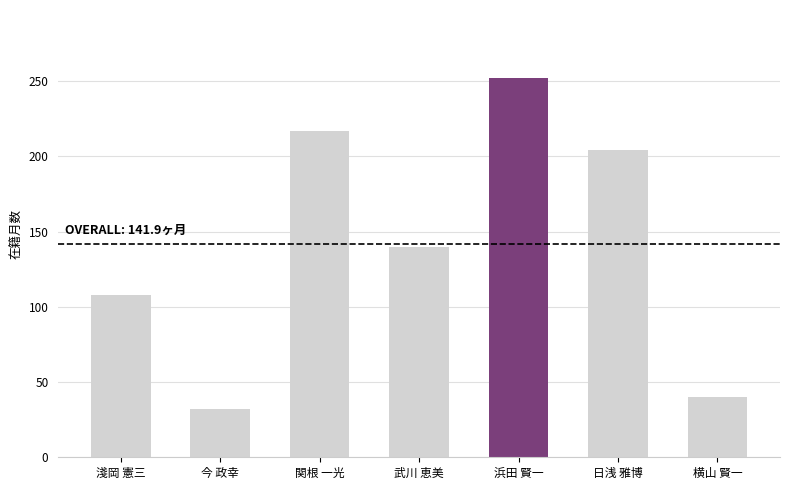

Reading left to right, list all the values displayed in this chart.

淺岡 憲三=108	今 政幸=32	関根 一光=217	武川 恵美=140	浜田 賢一=252	日浅 雅博=204	横山 賢一=40